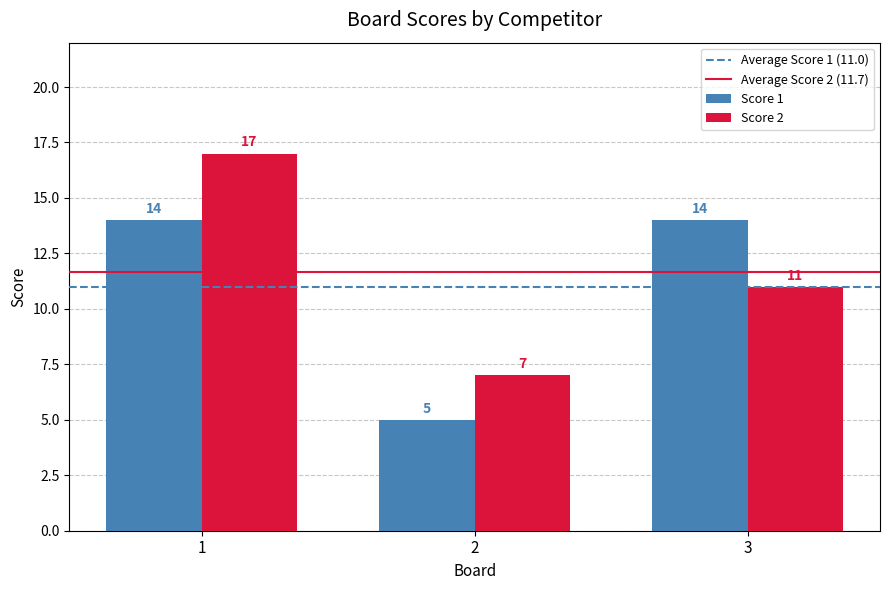

List the series in order of their overall mean, lowest first.

Score 1, Score 2